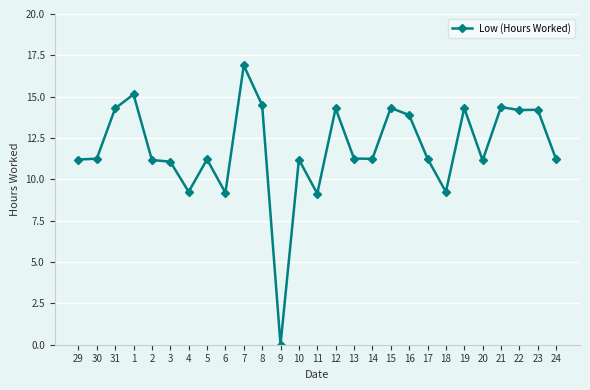

What is the greatest value displayed?

16.9